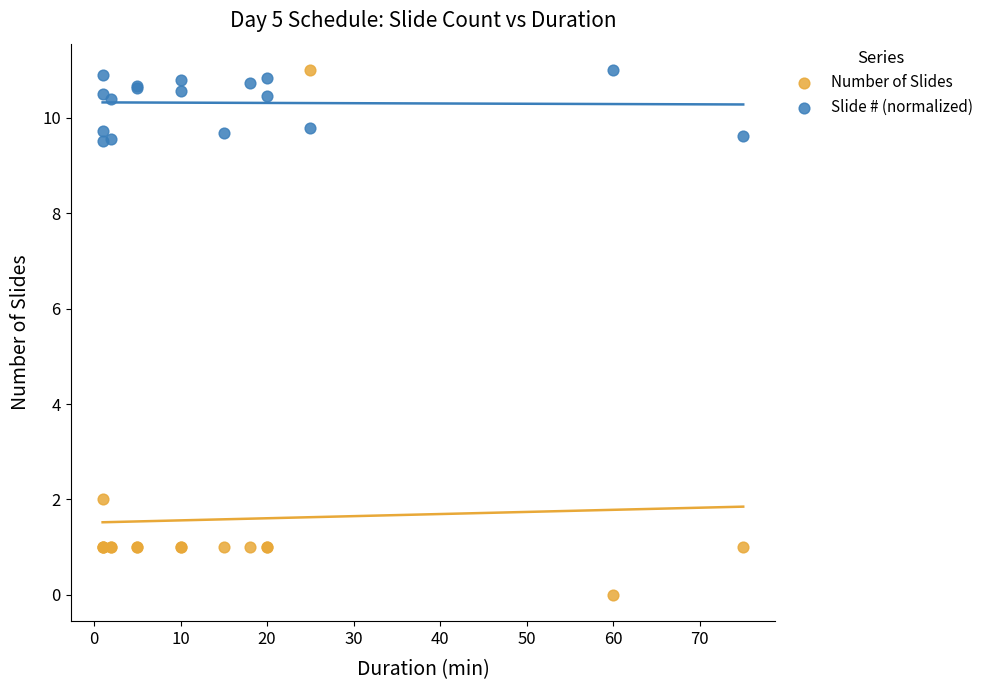

Which series has the widest spread of Y values?

Number of Slides